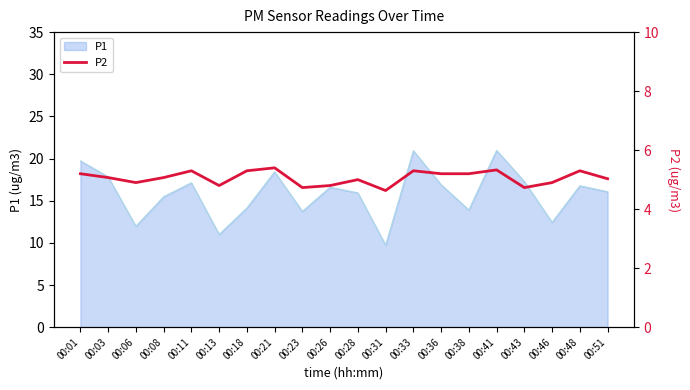

Reading left to right, list all the values displayed in this chart.

5.2	5.1	4.9	5.1	5.3	4.8	5.3	5.4	4.7	4.8	5.0	4.6	5.3	5.2	5.2	5.3	4.7	4.9	5.3	5.0